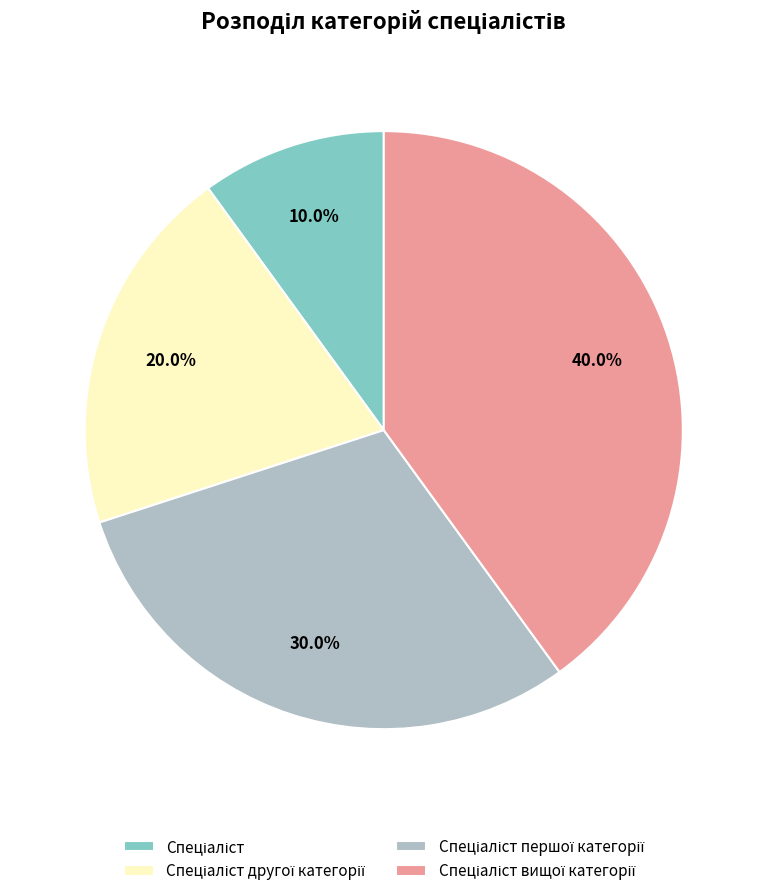

Is there any slice that represents more than half of the pie?

No